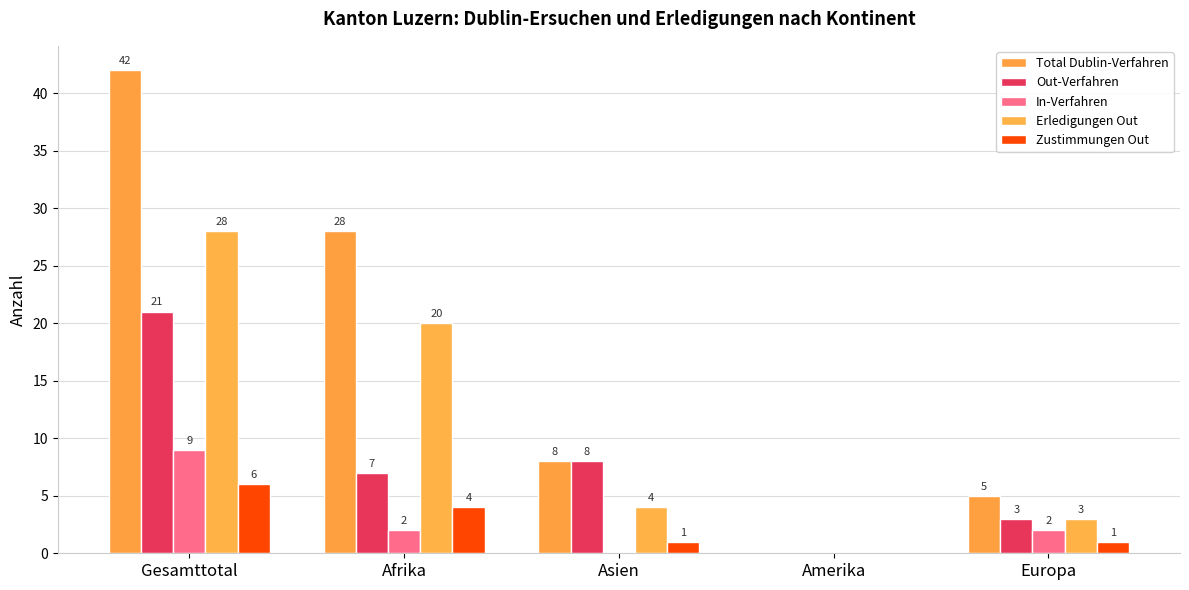

Which series has the largest range (max minus min)?

Total Dublin-Verfahren